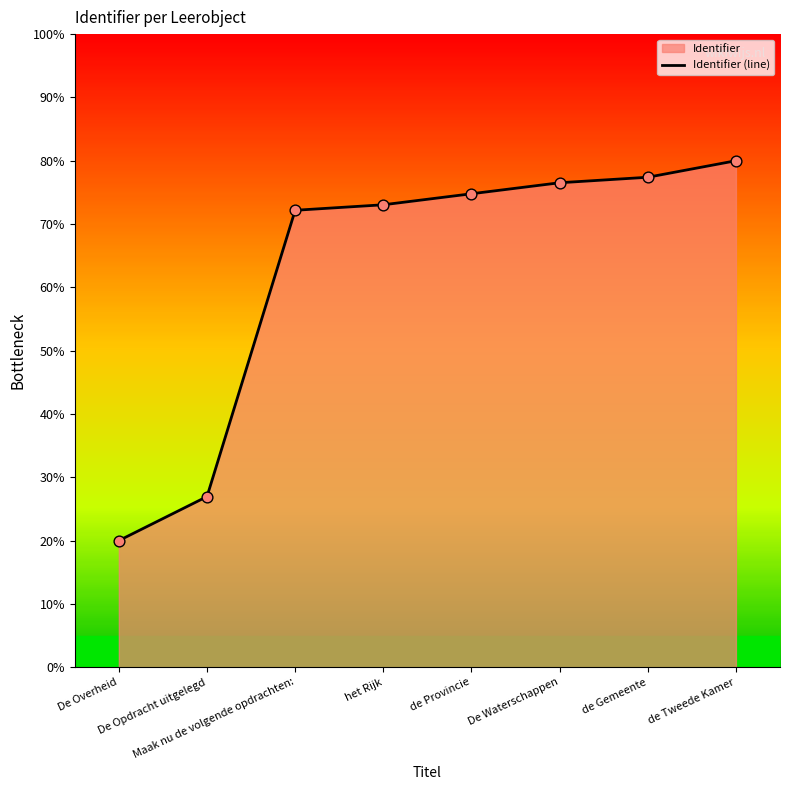

Between De Overheid and de Tweede Kamer, which is larger?

de Tweede Kamer